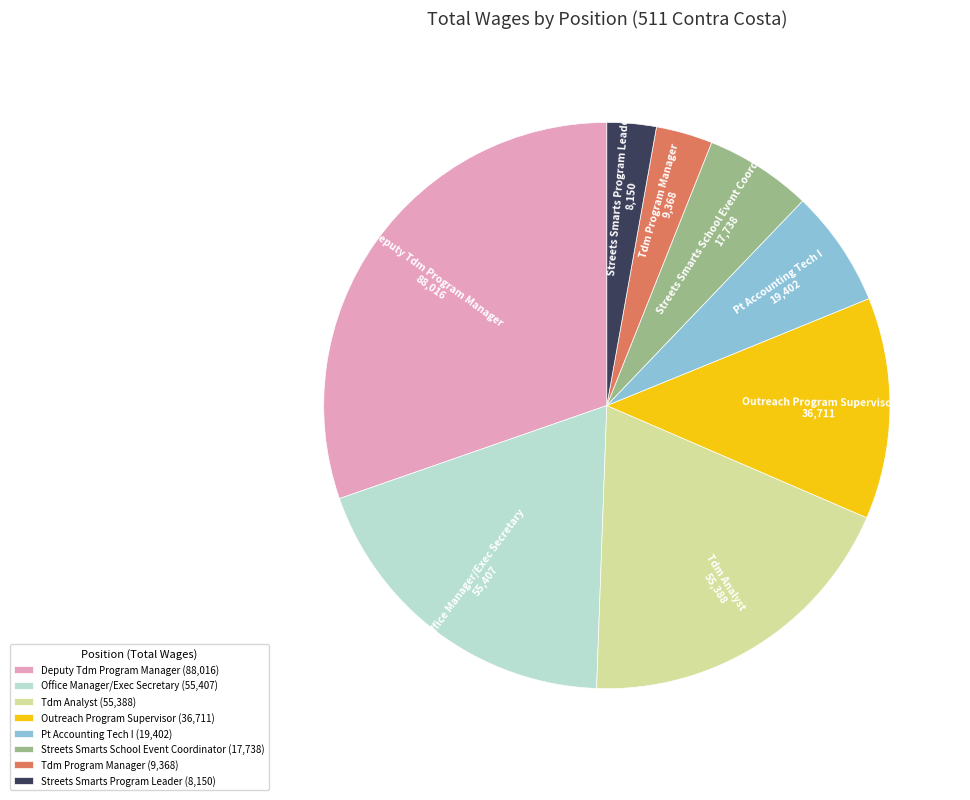

Approximately how many times larger is the value at Deputy Tdm Program Manager compared to Pt Accounting Tech I?

4.5